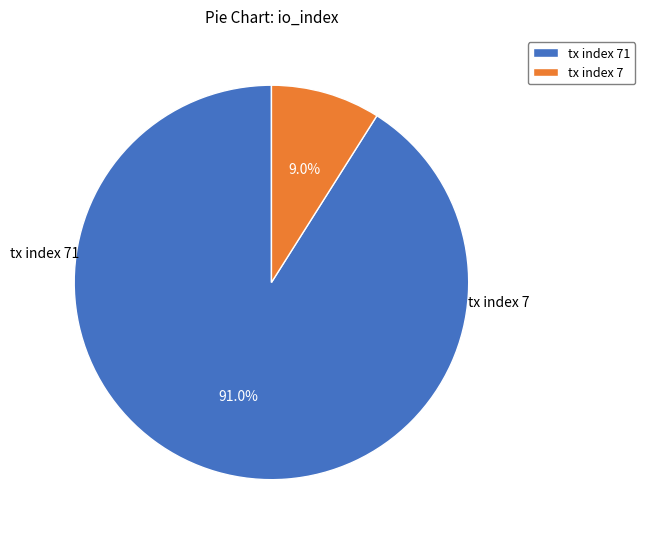

To the nearest percent, what is the difference between the tx index 7 and tx index 71 slice percentages?

82%